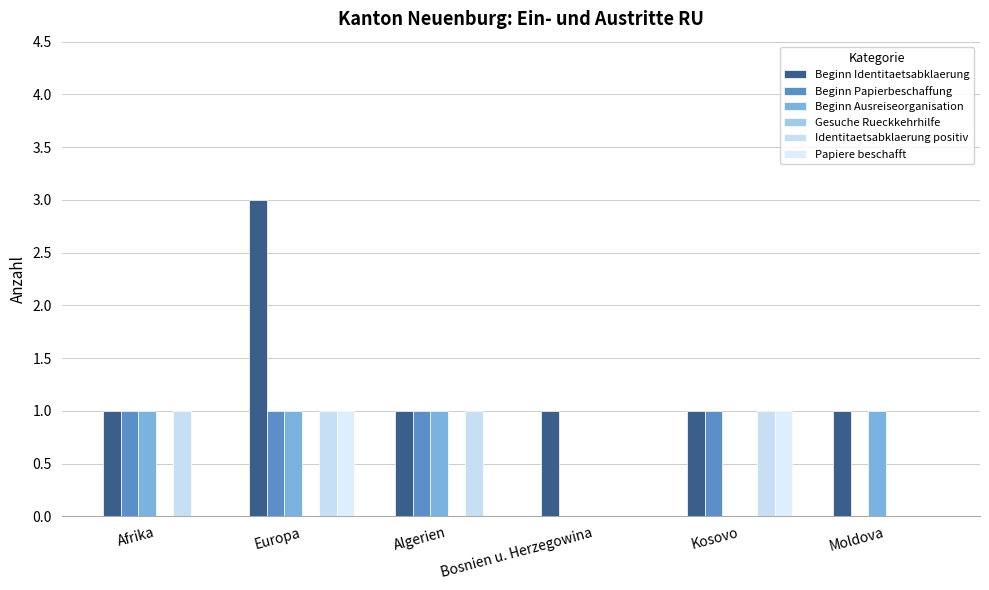

How many distinct data groups are displayed?

5